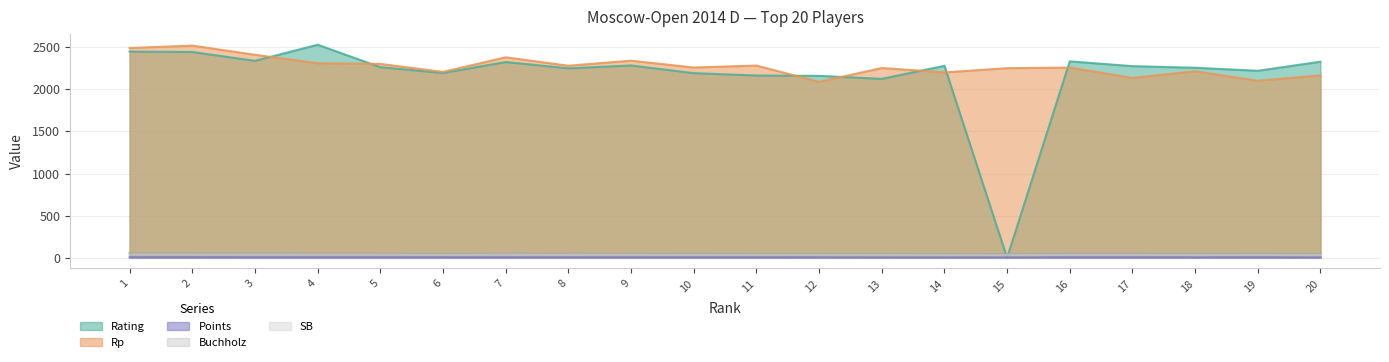

Is the value of Rating at 7 greater than the value of Buchholz at 1?

Yes